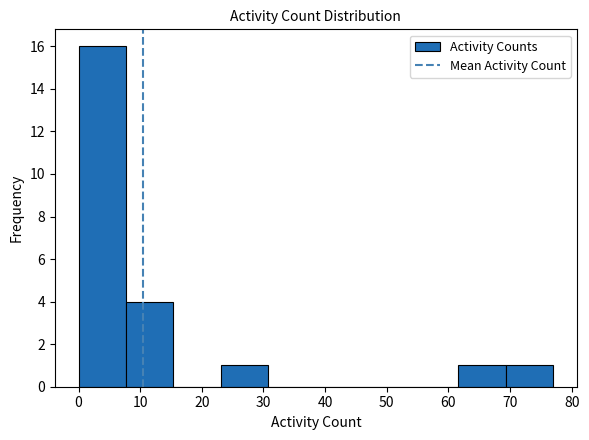

What is the height of the bar covering 7.7 to 15.4 on the x-axis? Neither the bar edges nor the heights are printed on the chart, so give them approximately, as read against the axes.

4